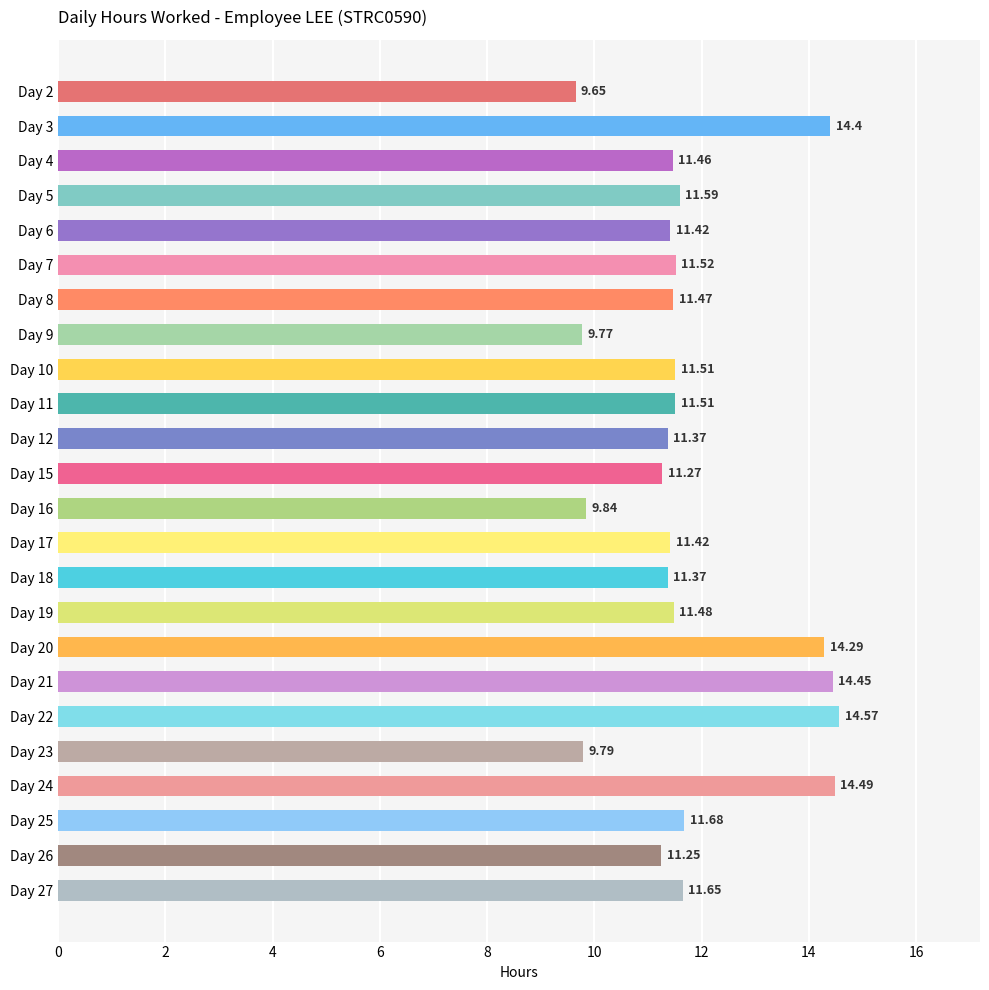

How many values are below 11?

4